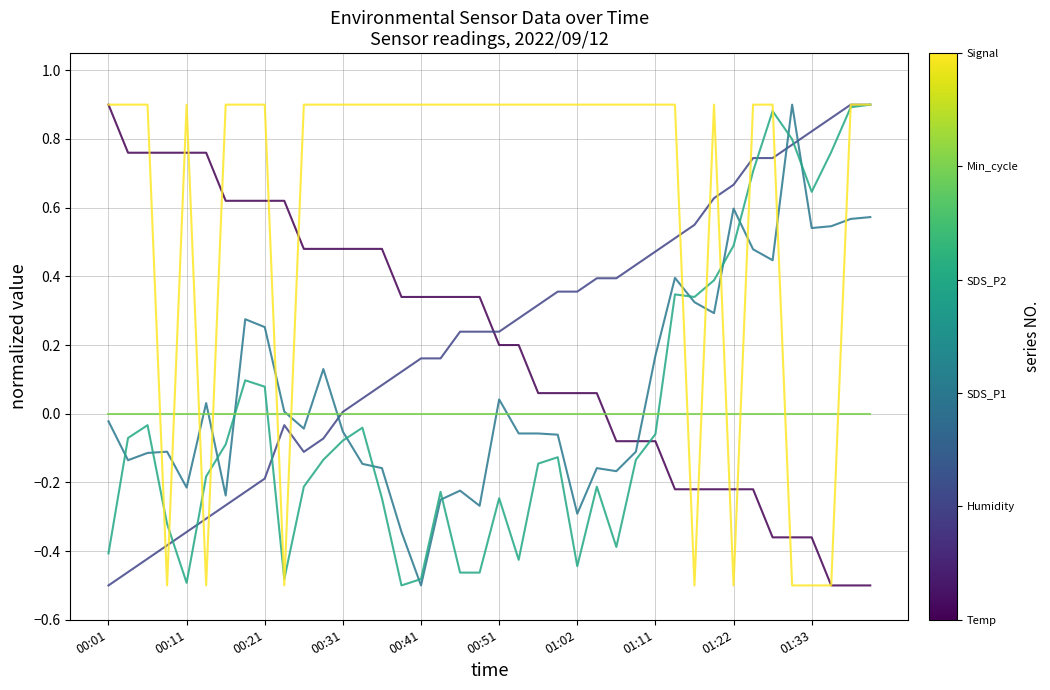

Does the chart display data point markers on the line(s)?

No